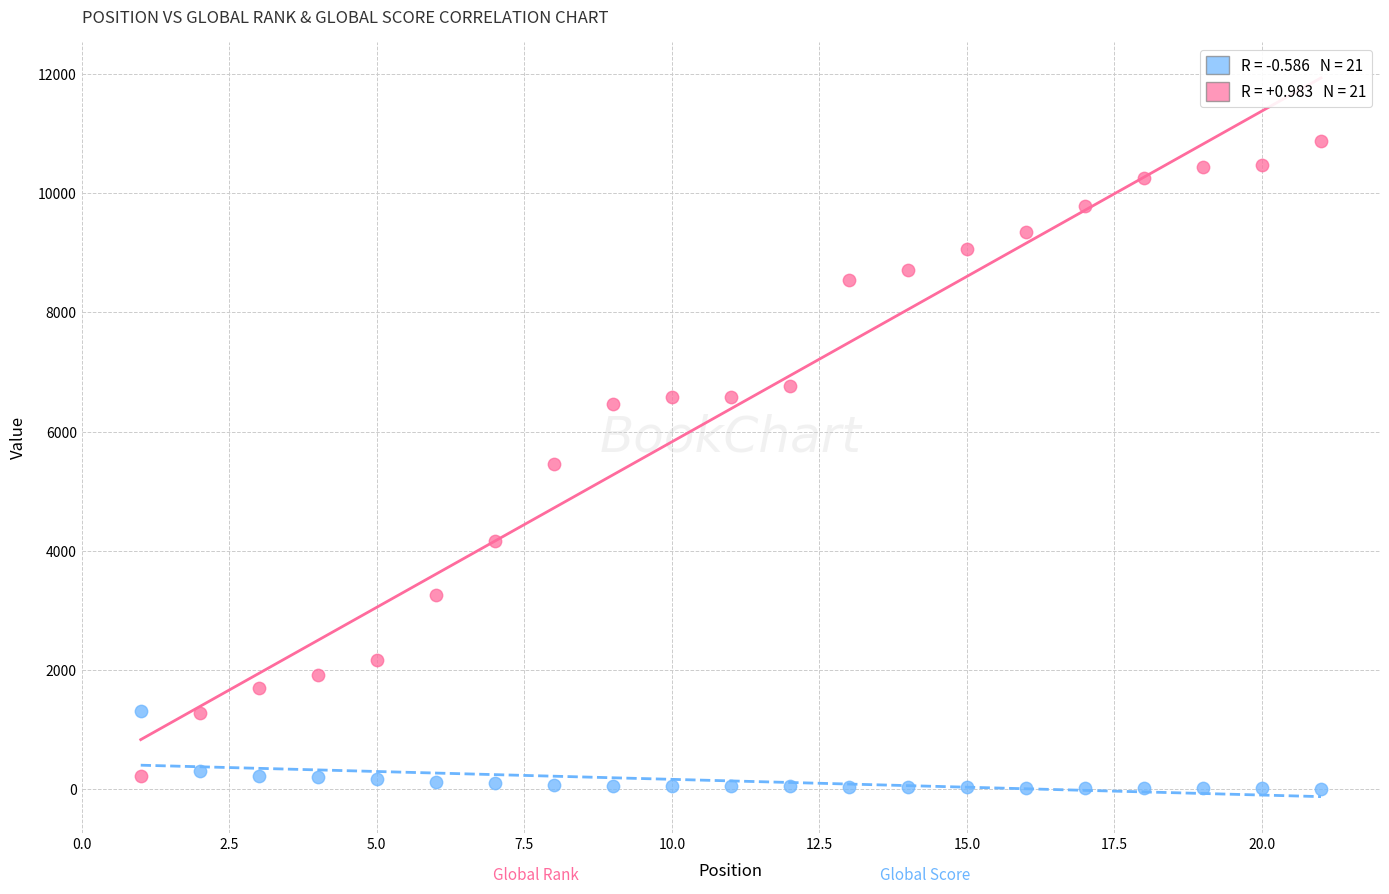

Across all data points, what is the range of X values (max minus min)?

20